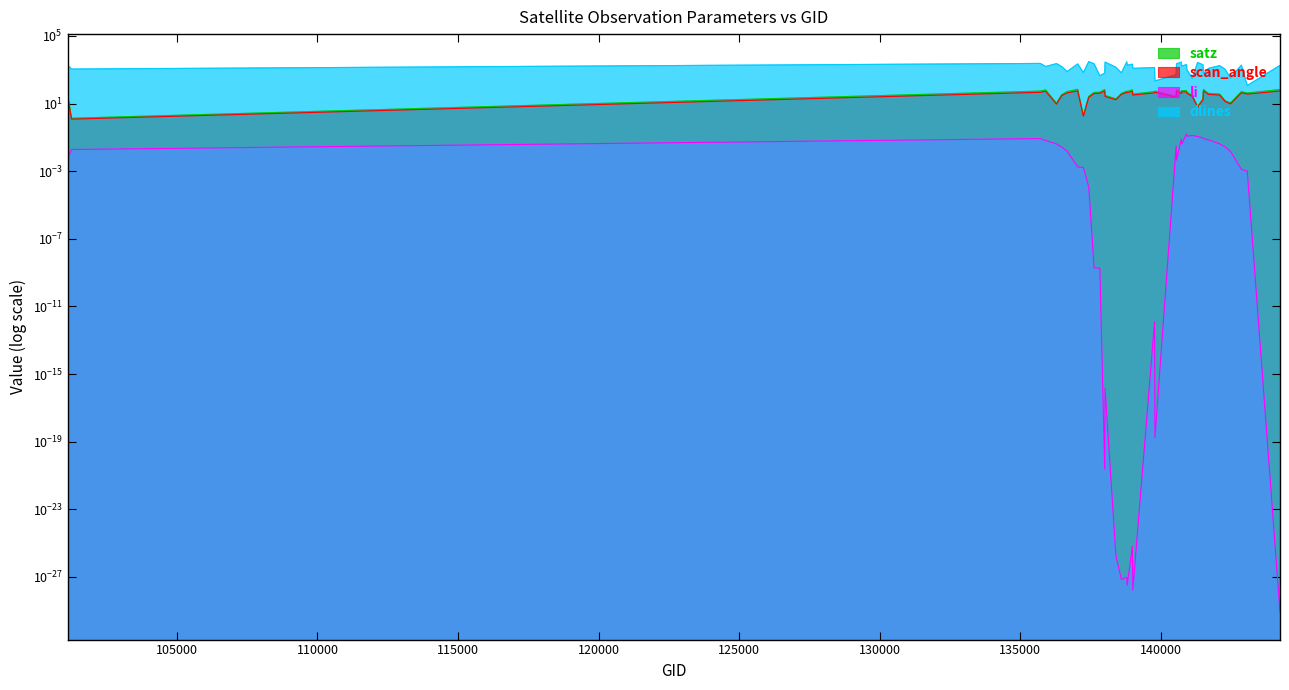

Between 138603 and 143082, which is larger?

143082